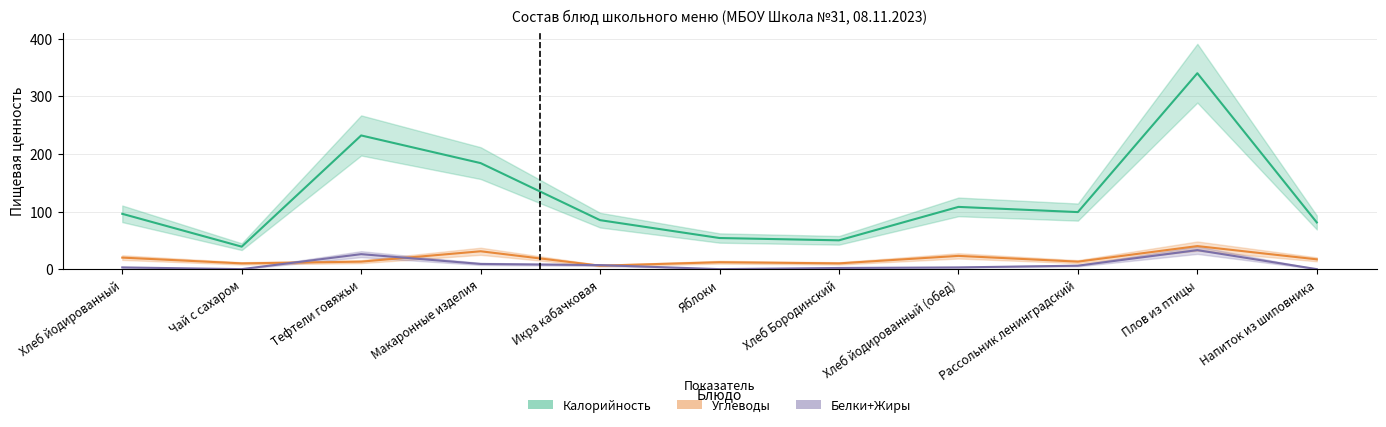

How many values in the Калорийность series are below 96?

5